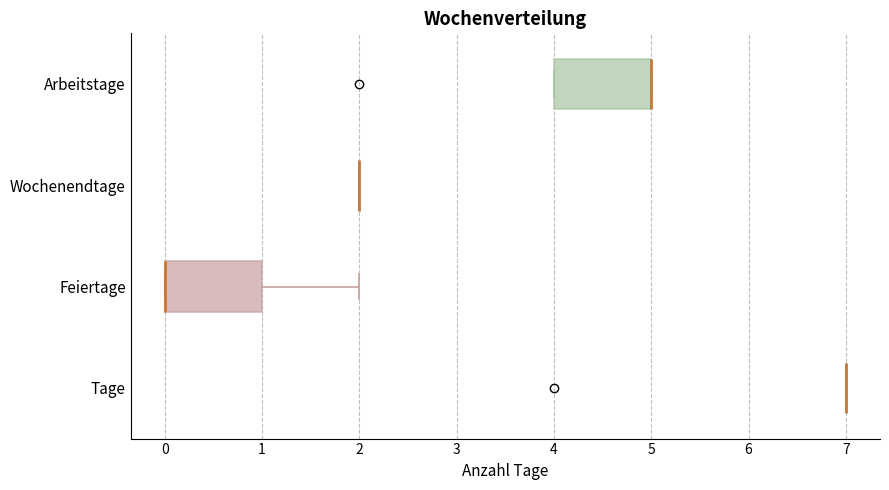

Reading bottom to top, transcribe this box plot: for each box, give where its median line is, the range the box spans, and where its two whiskers end, as read against the x-axis. The values are not printed on the chart, so give them approximately, as read against the axis.

Tage: box collapsed to a line at 7, whiskers 7 to 7
Feiertage: median 0 (drawn on the box's left edge), box 0 to 1, whiskers 0 to 2
Wochenendtage: box collapsed to a line at 2, whiskers 2 to 2
Arbeitstage: median 5 (drawn on the box's right edge), box 4 to 5, whiskers 4 to 5